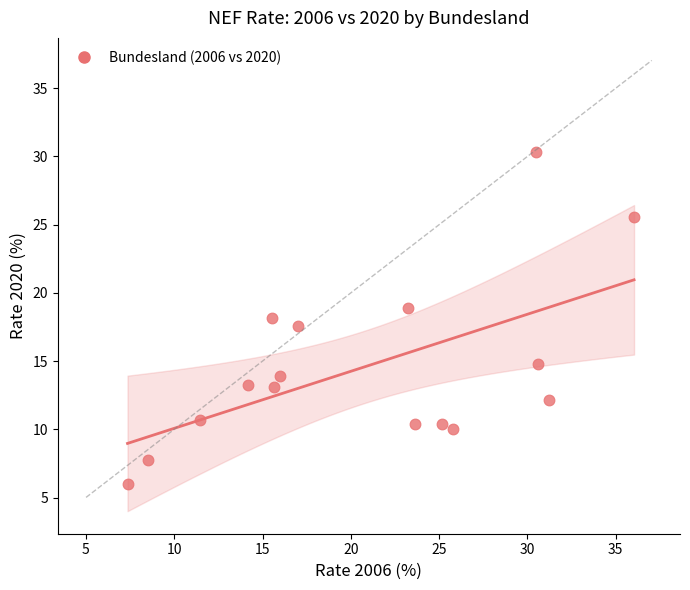

What is the range of Y values (max minus min)?

24.3